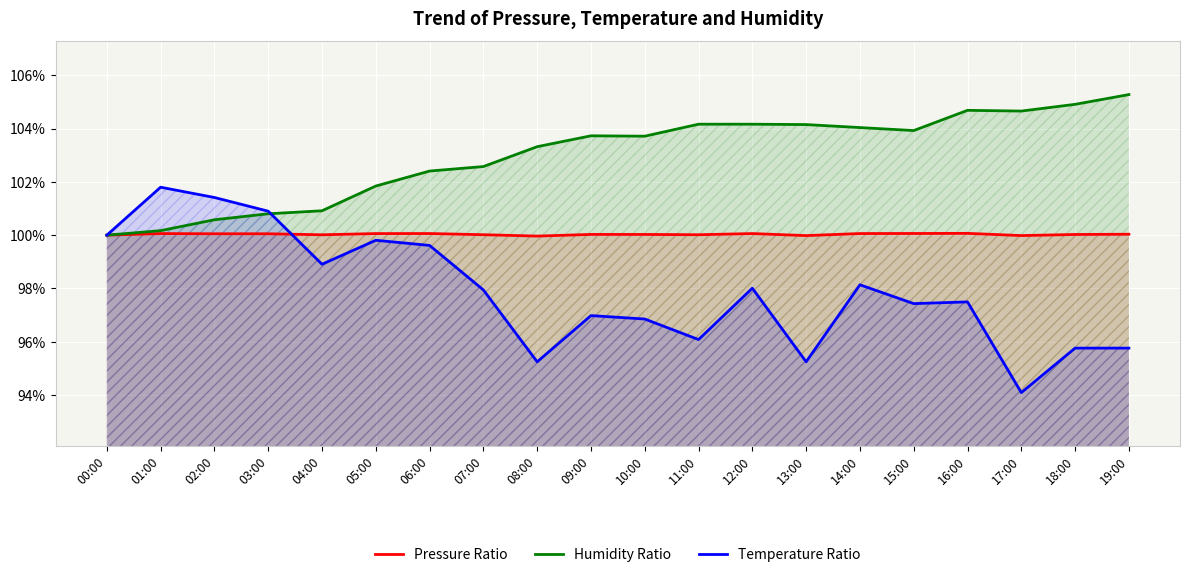

What is the maximum value shown in the chart?

105.3